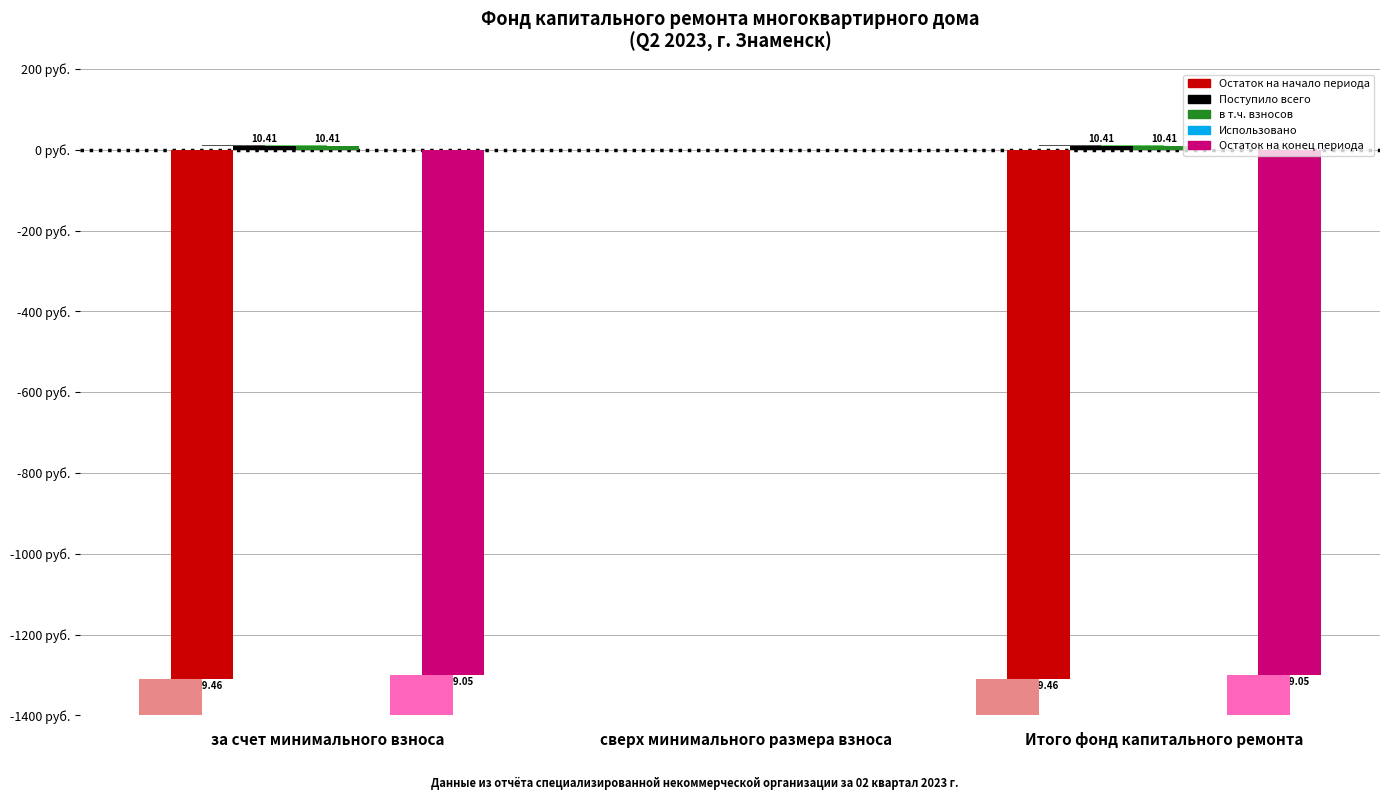

At which label does в т.ч. взносов reach its peak?

за счет минимального взноса